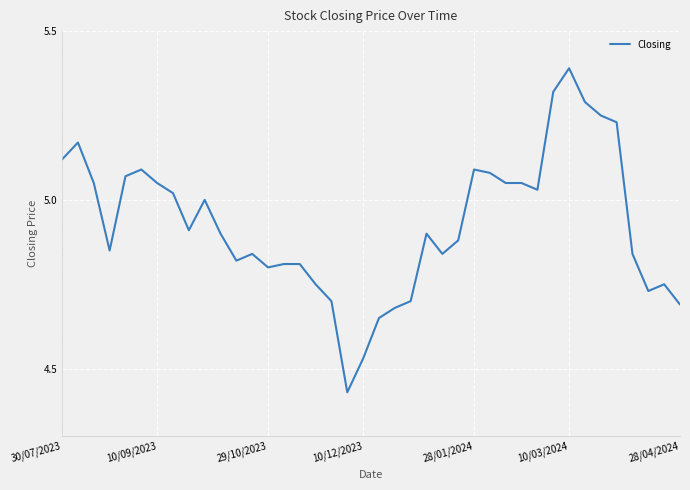

What is the greatest value displayed?

5.4